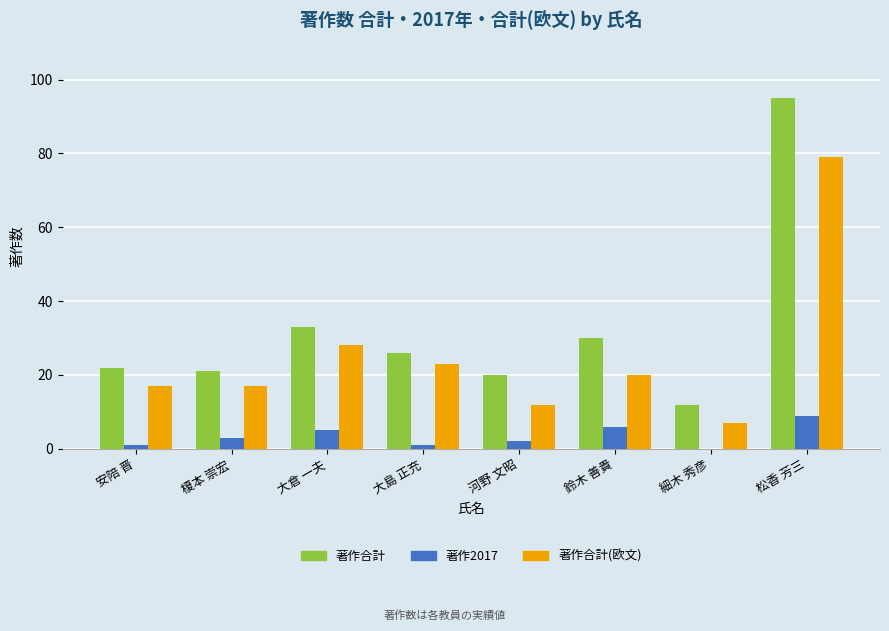

How many groups of bars are there?

8